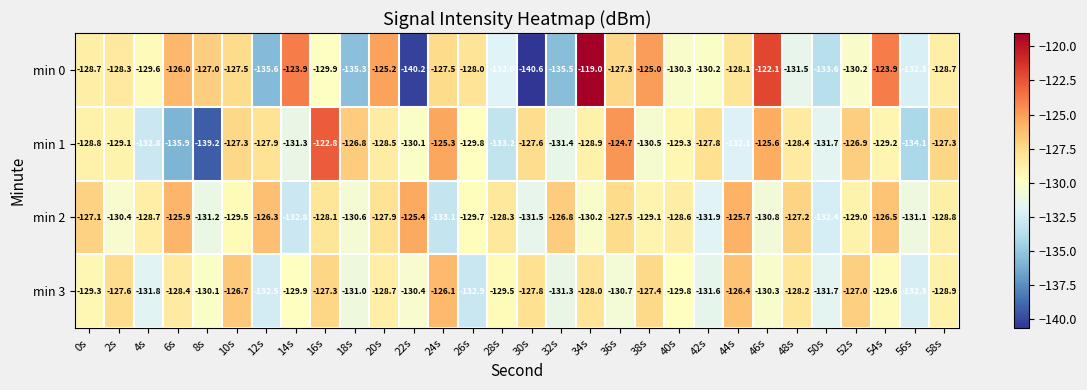

What is the difference between the maximum and minimum values in the min 0 series?

21.6